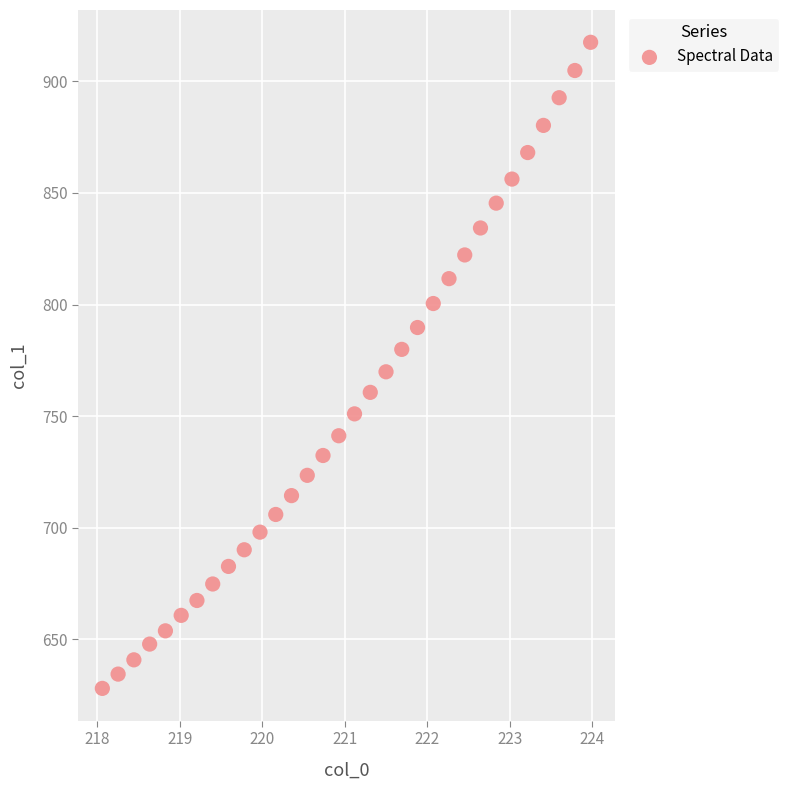

What is the range of X values (max minus min)?

5.9